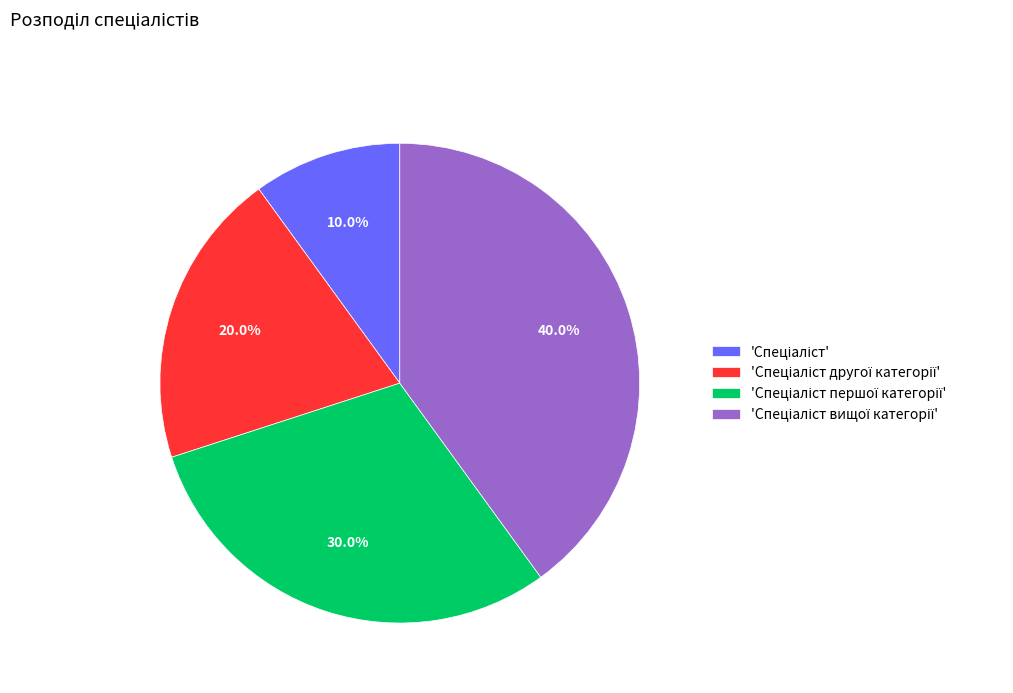

To the nearest percent, what is the average slice percentage?

25%